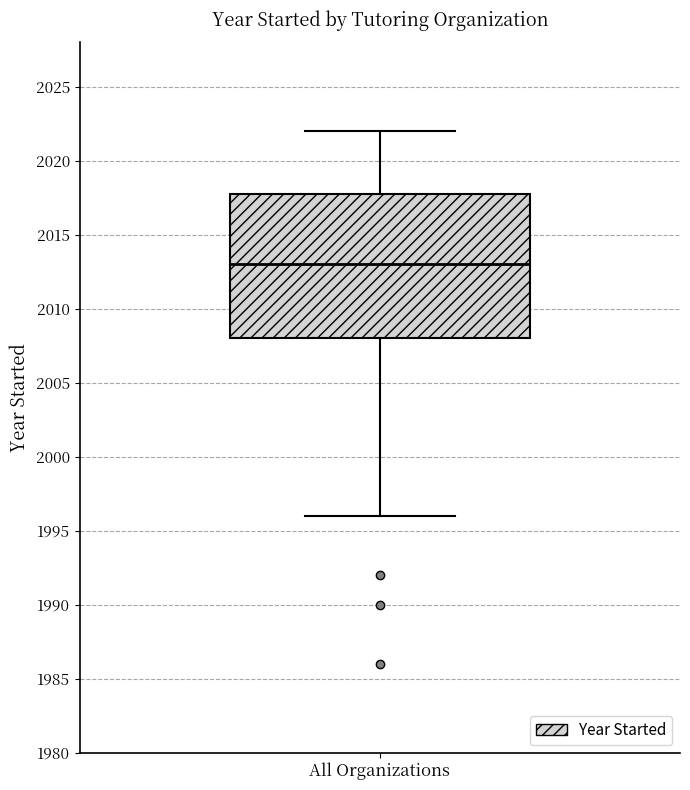

Read this box plot against the y-axis: the position of the median line, the range covered by the box, and the ends of both whiskers. The values are not printed on the chart, so give them approximately, as read against the axis.

median 2013, box 2008 to 2018, whiskers 1996 to 2022